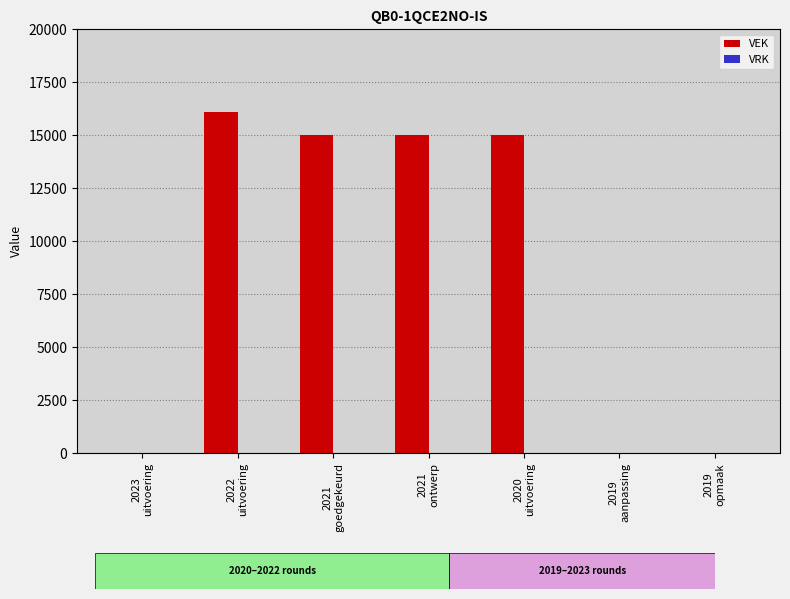

What is the sum of all values?

61120